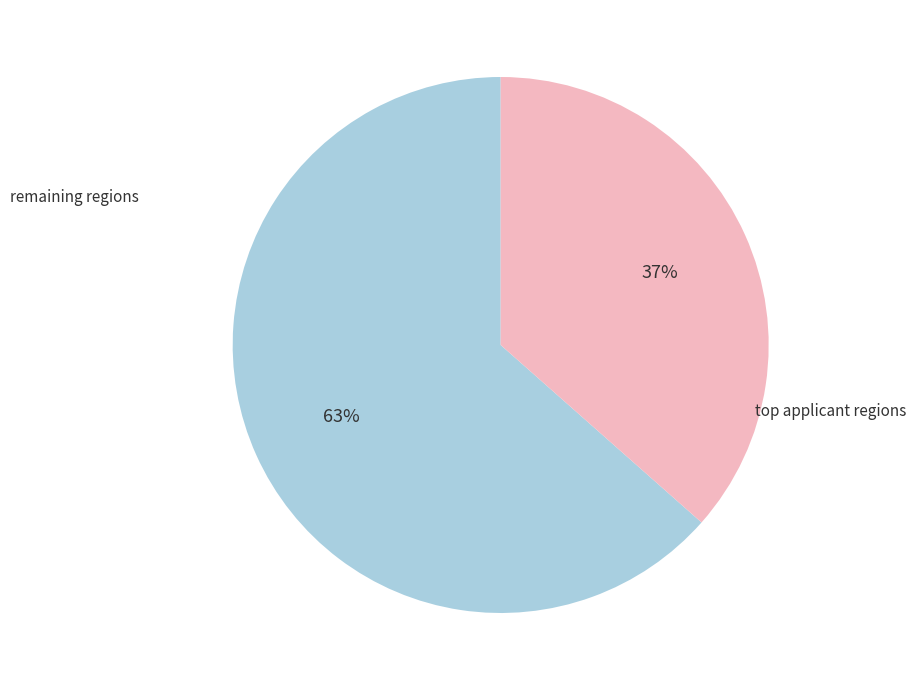

Does any single category account for the majority?

Yes